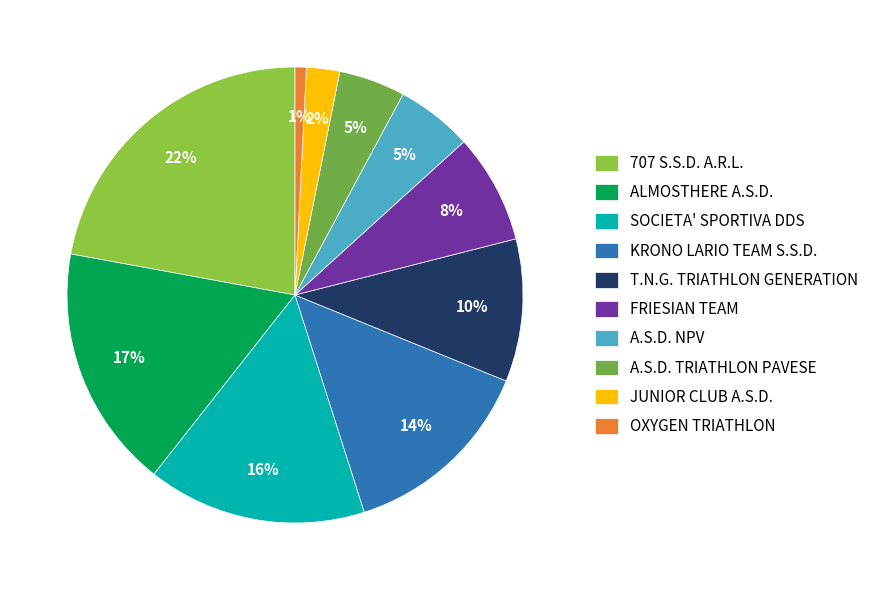

How many segments does this pie chart have?

10